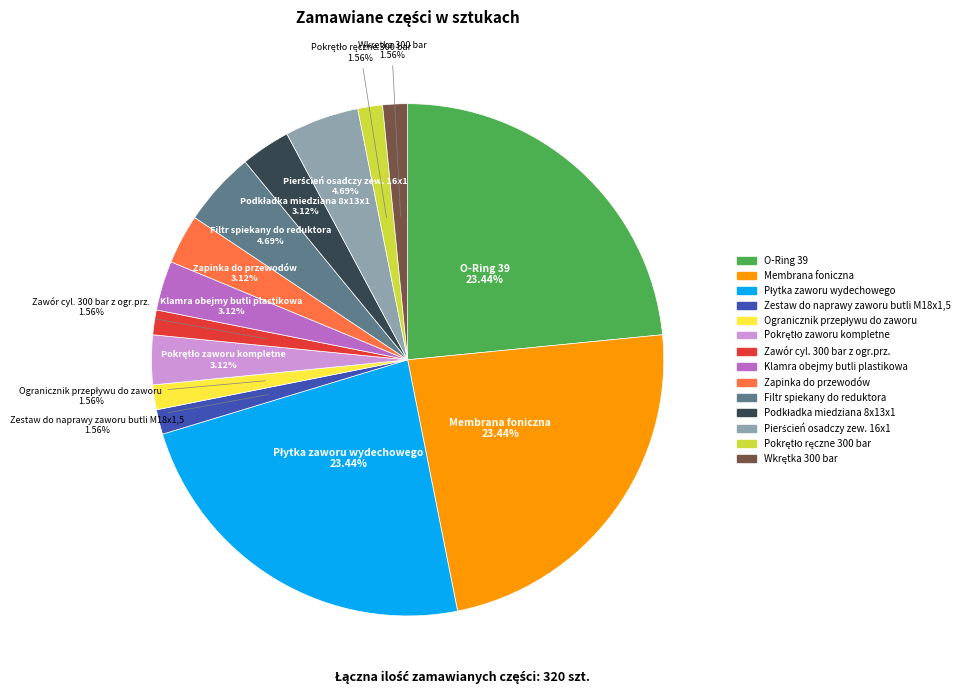

To the nearest percent, what is the difference between the largest and smallest slice percentages?

22%